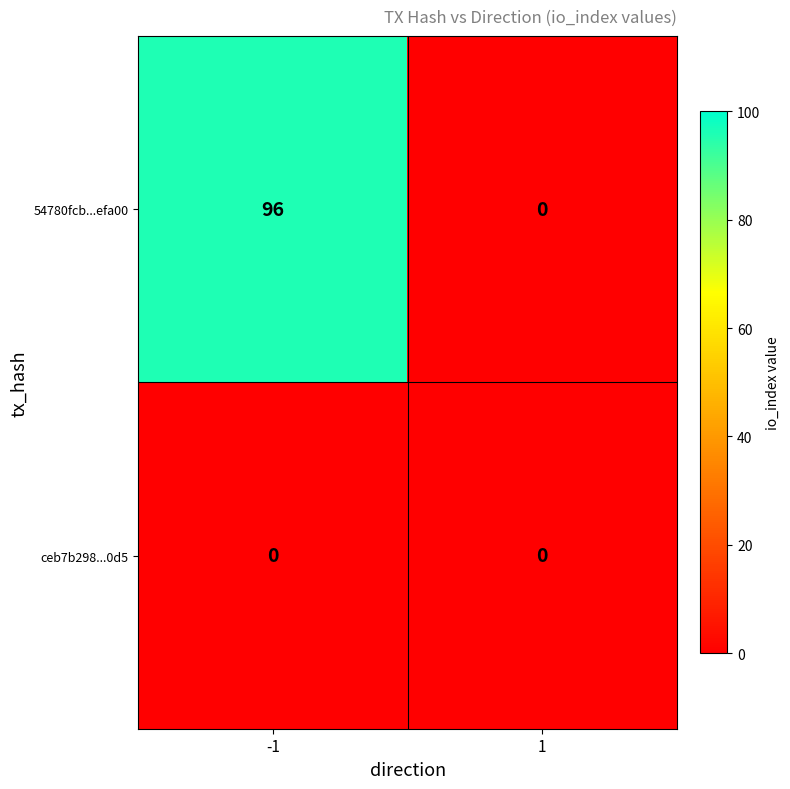

What is the total value across all series at -1?

96